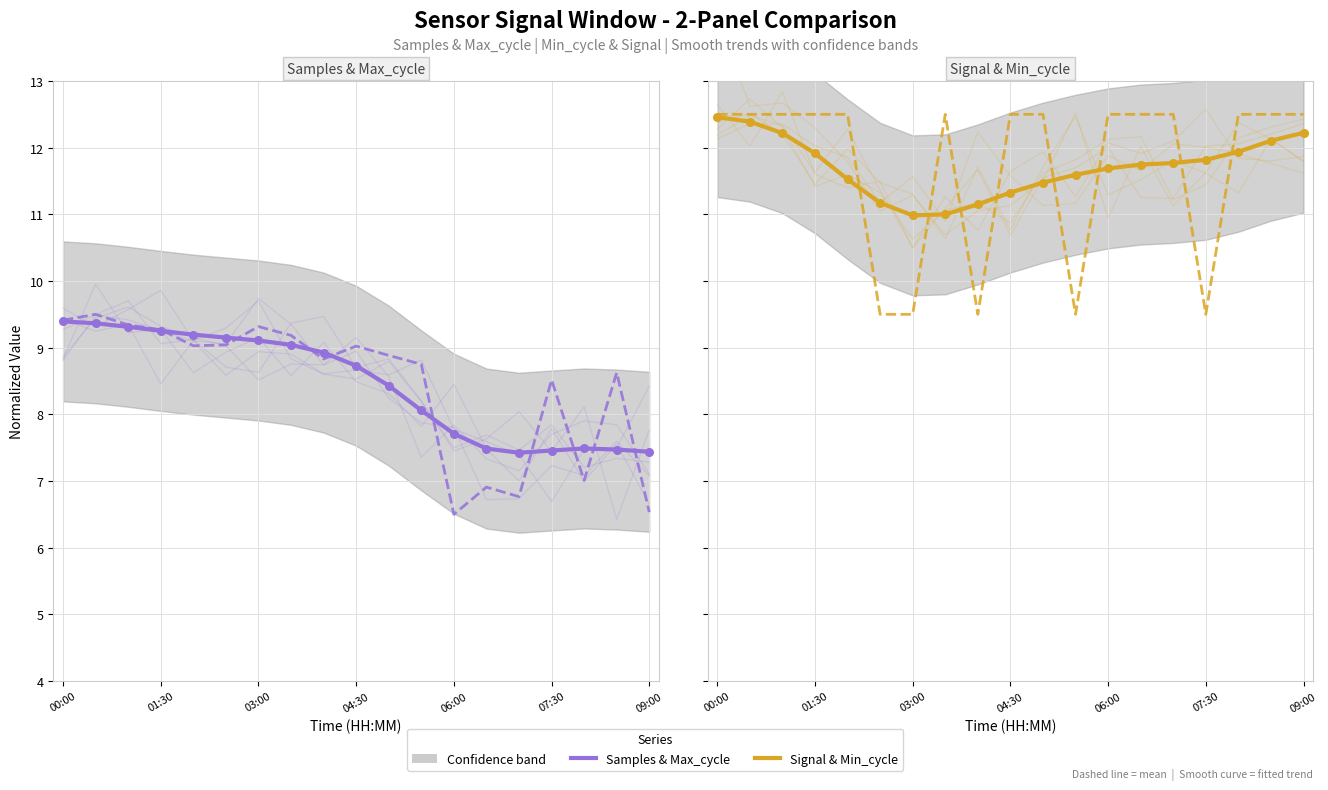

What is the total value across all series at 16?

38.9